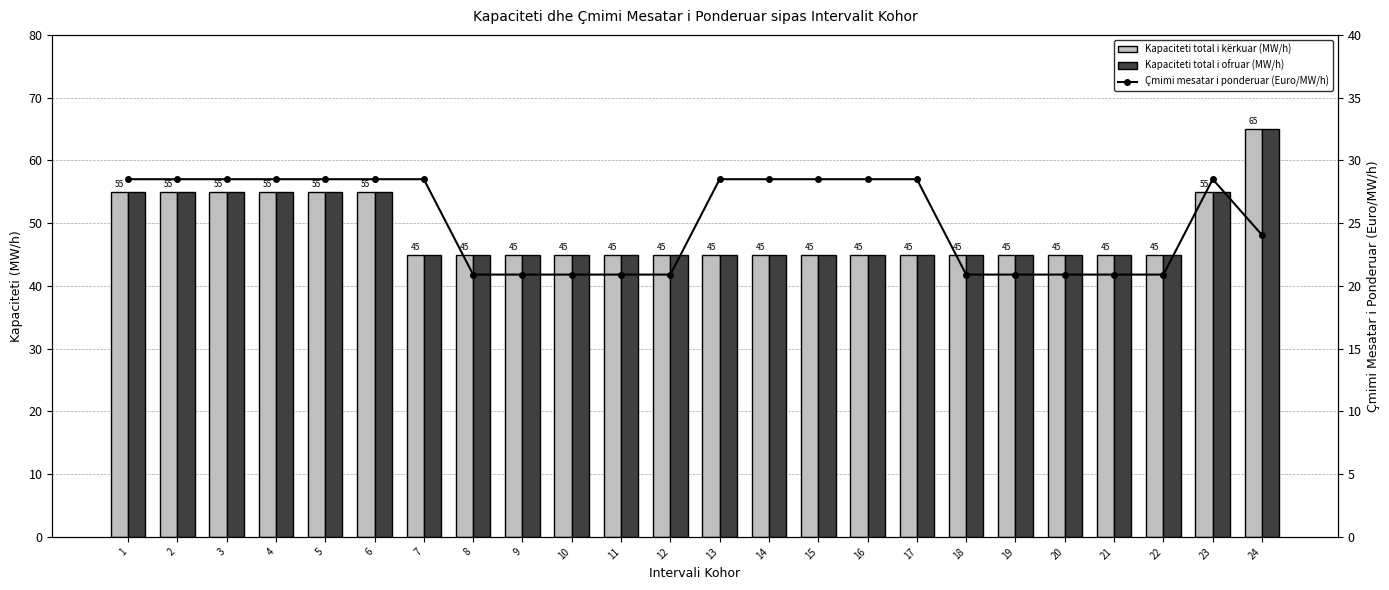

What is the difference between the second highest and second lowest values in the Kapaciteti total i ofruar (MW/h) series?

10.0